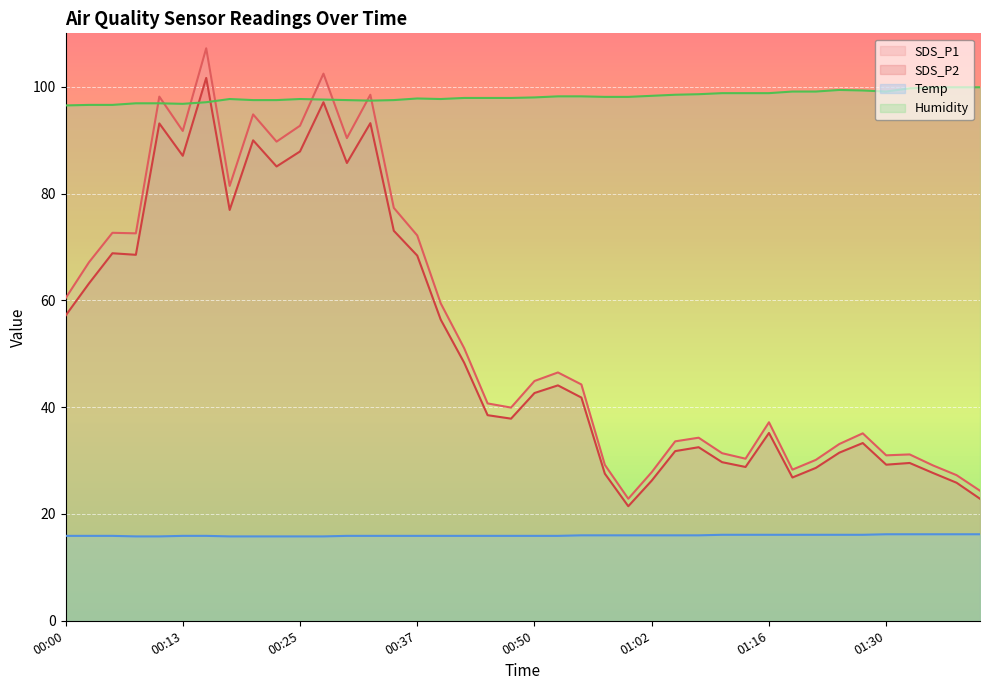

True or false: SDS_P2 has a value of 35.2 at 01:16.

True